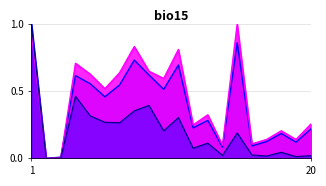

The value of Citable Docs. (3years) at 13 is 0.2. True or false?

False